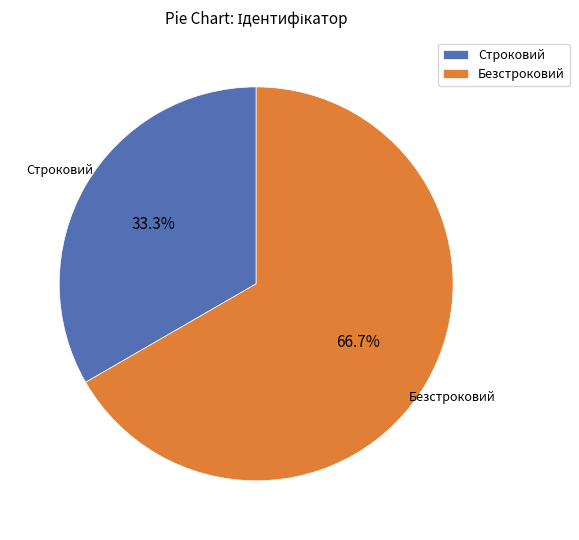

Do Безстроковий and Строковий together represent more than half of the pie?

Yes